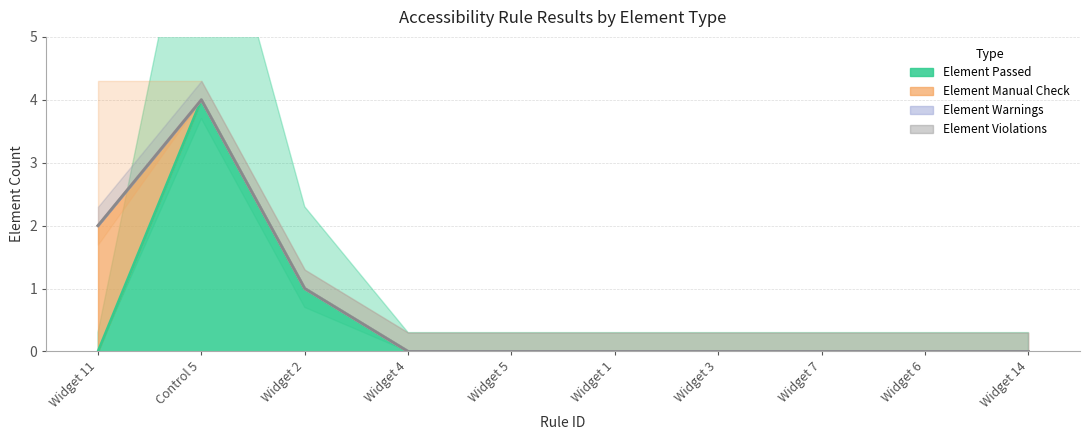

True or false: Element Passed has a value of 3 at Widget 4.

False